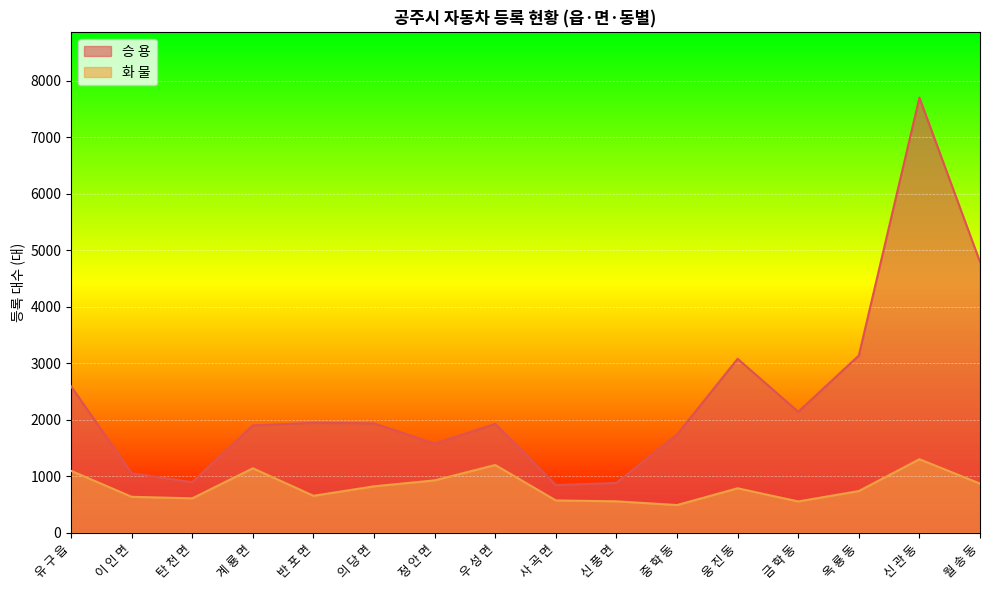

Reading left to right, what are all the values shown in this chart?

승 용: 2592	1053	896	1901	1947	1937	1578	1928	844	883	1739	3080	2142	3137	7702	4794
화 물: 1097	637	610	1142	655	823	928	1200	573	557	491	788	555	739	1302	871